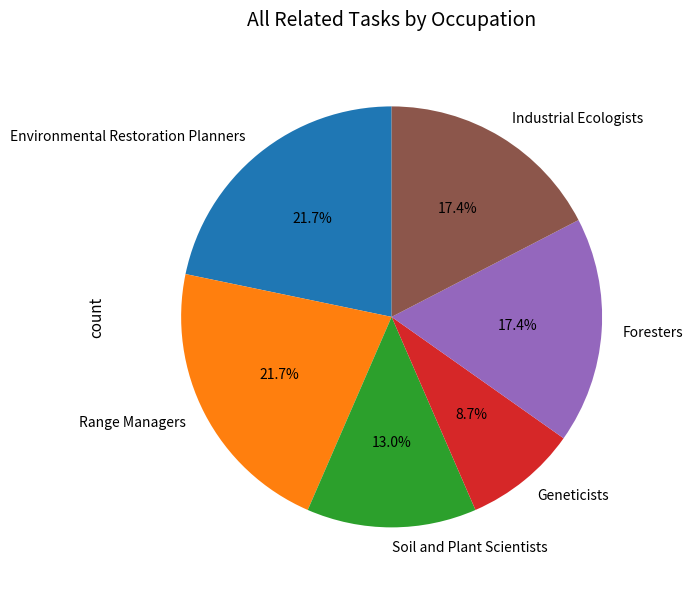

What is the smallest slice in the pie chart?

Geneticists